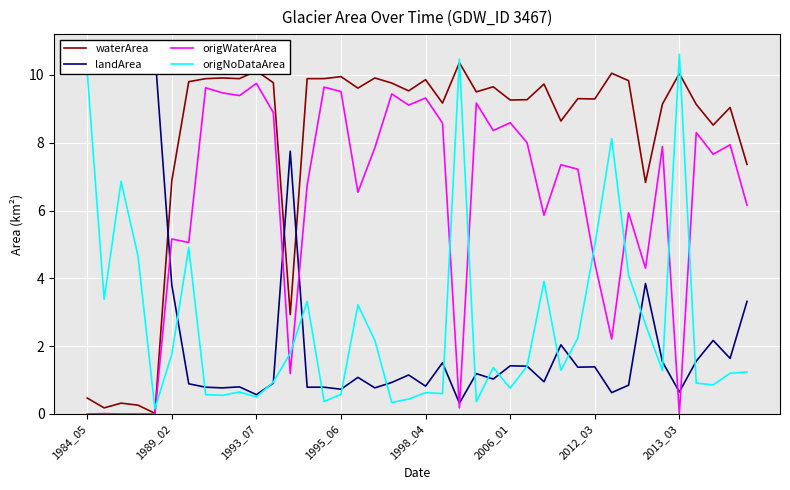

What is the maximum value for origNoDataArea?

10.6